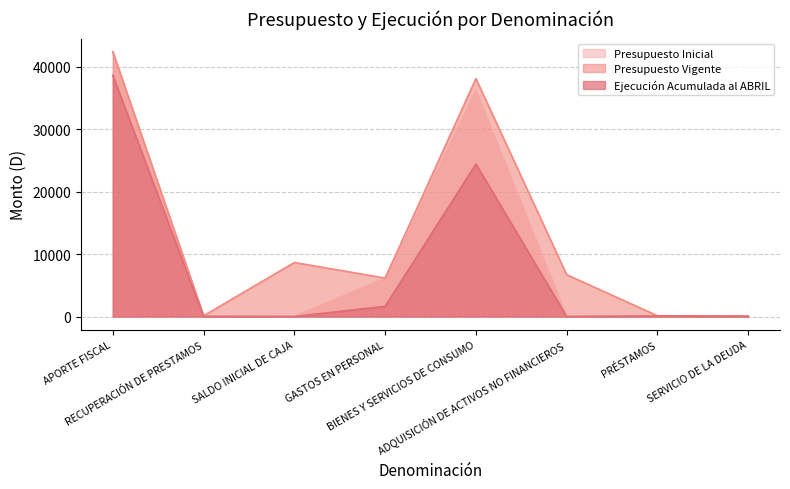

True or false: Presupuesto Inicial has more than 2 points higher than both neighbors.

False